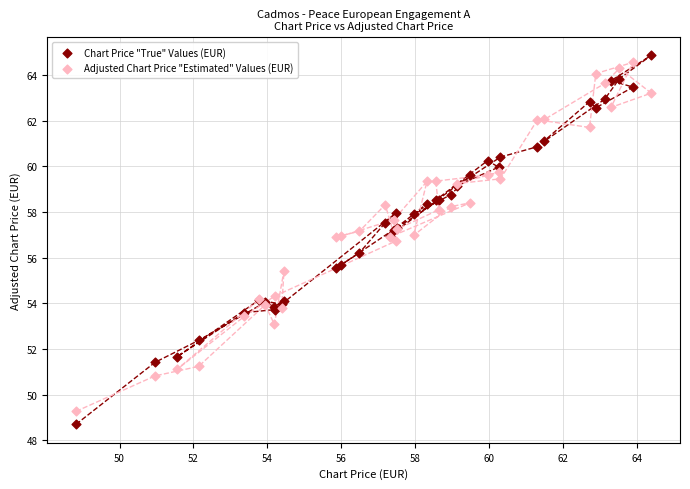

Which series contains the lowest Y value?

Chart Price "True" Values (EUR)